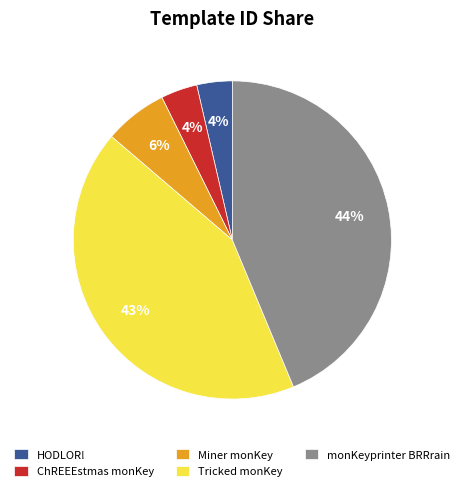

Which category has the biggest portion of the pie?

monKeyprinter BRRrain